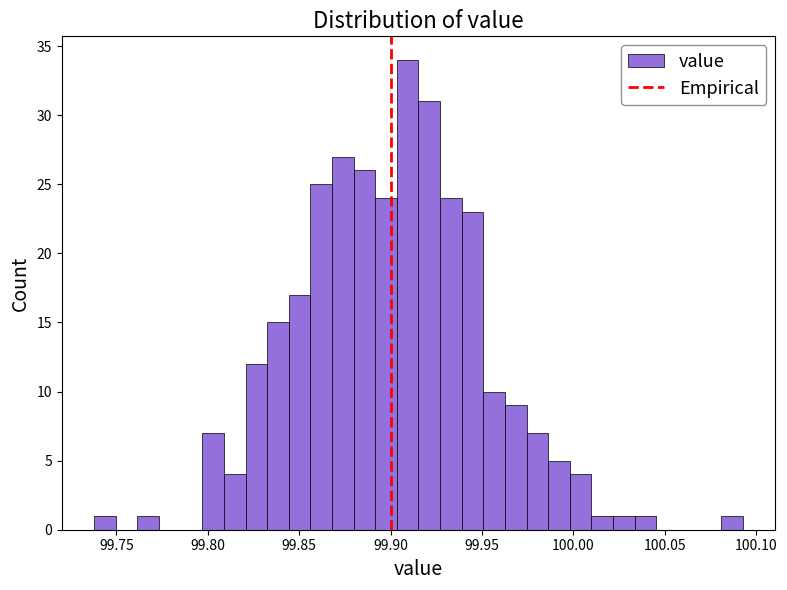

Read against the x-axis, roughly where is the centre of the tallest bar?

99.910